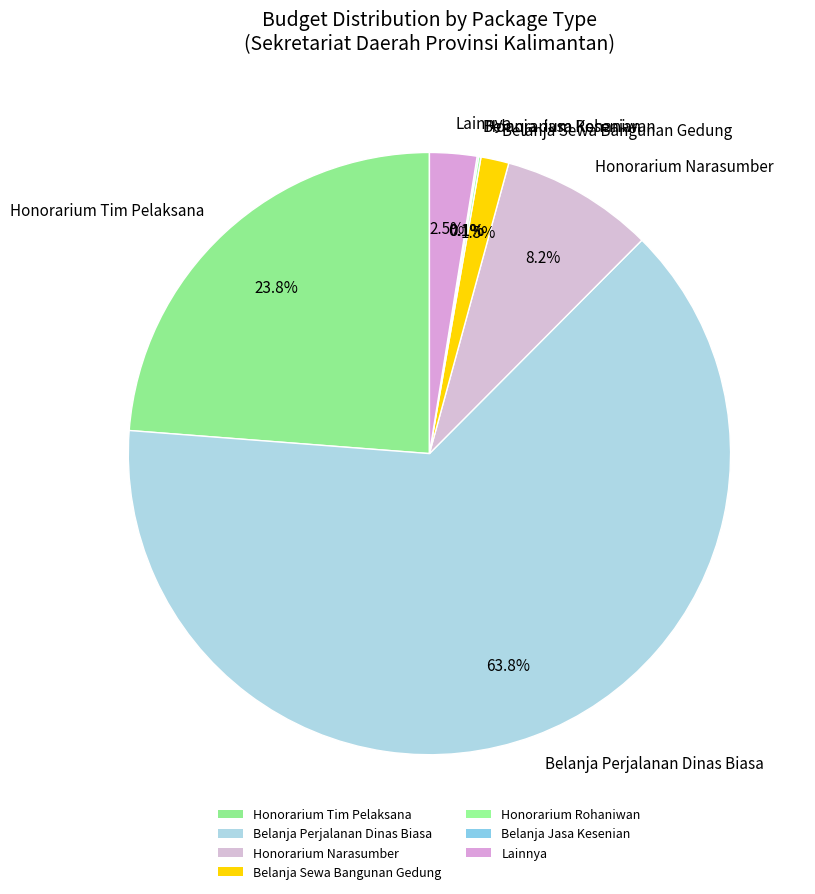

Between Belanja Perjalanan Dinas Biasa and Lainnya, which is larger?

Belanja Perjalanan Dinas Biasa